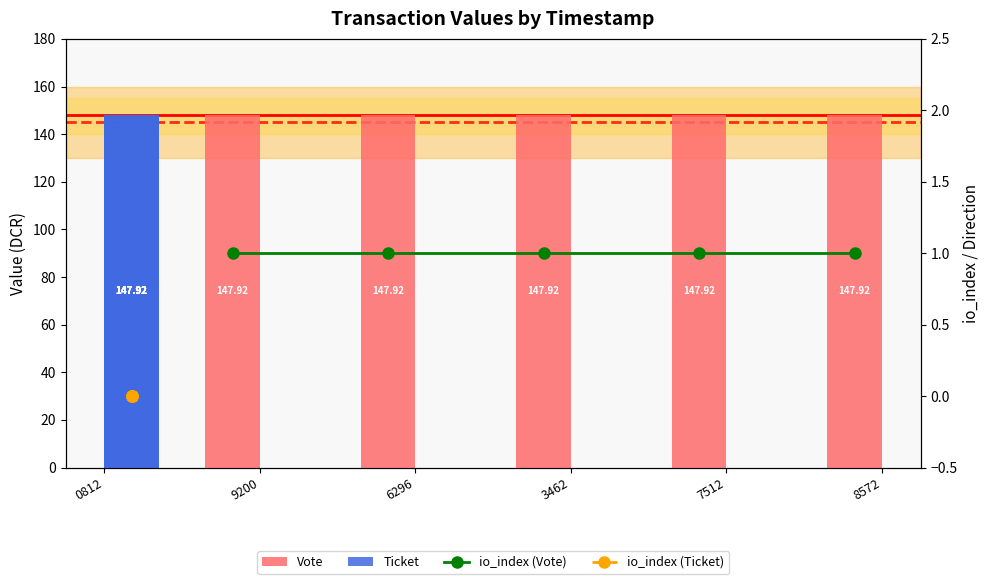

True or false: Vote has a value of 147.9 at 6296.

True